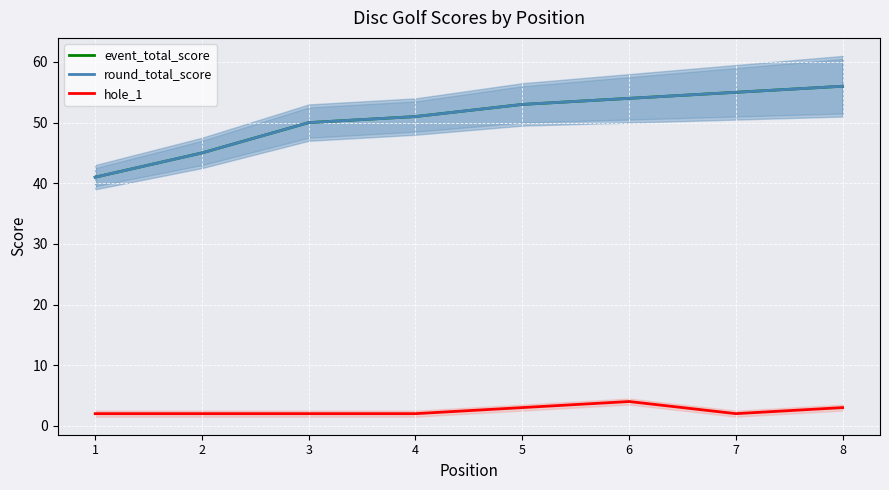

How many lines are shown in the chart?

3